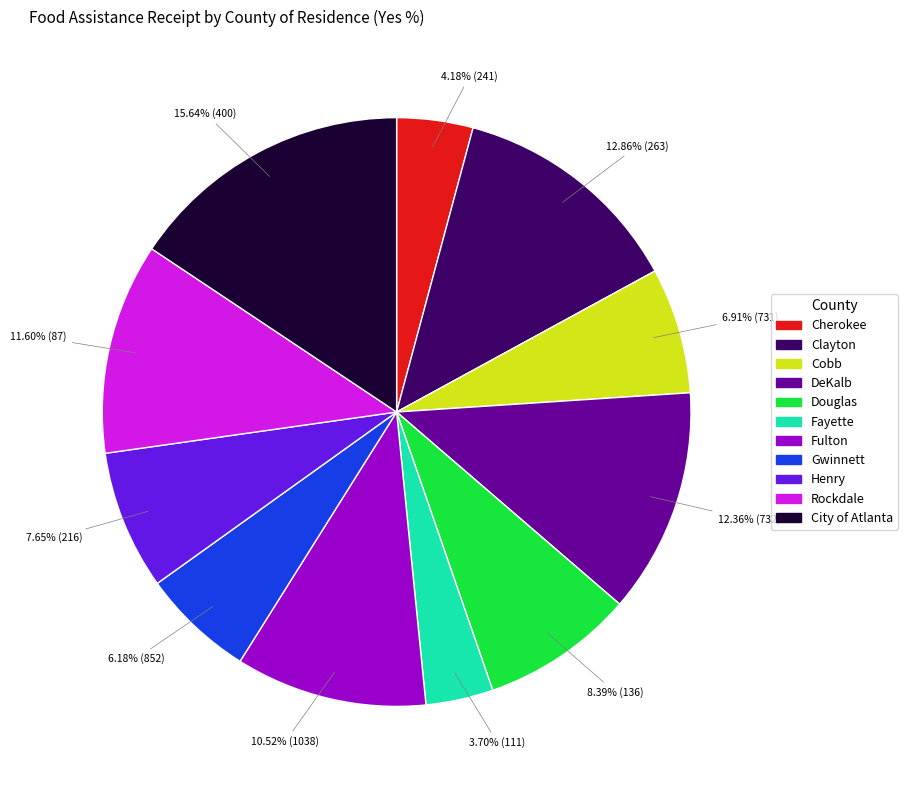

True or false: Cobb accounts for 7% of the total.

True